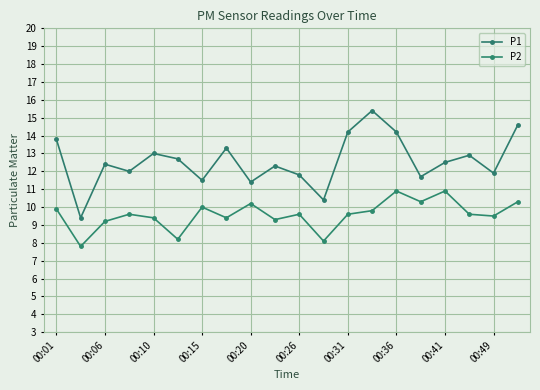

Rank the series by their maximum value, from highest to lowest.

P1, P2